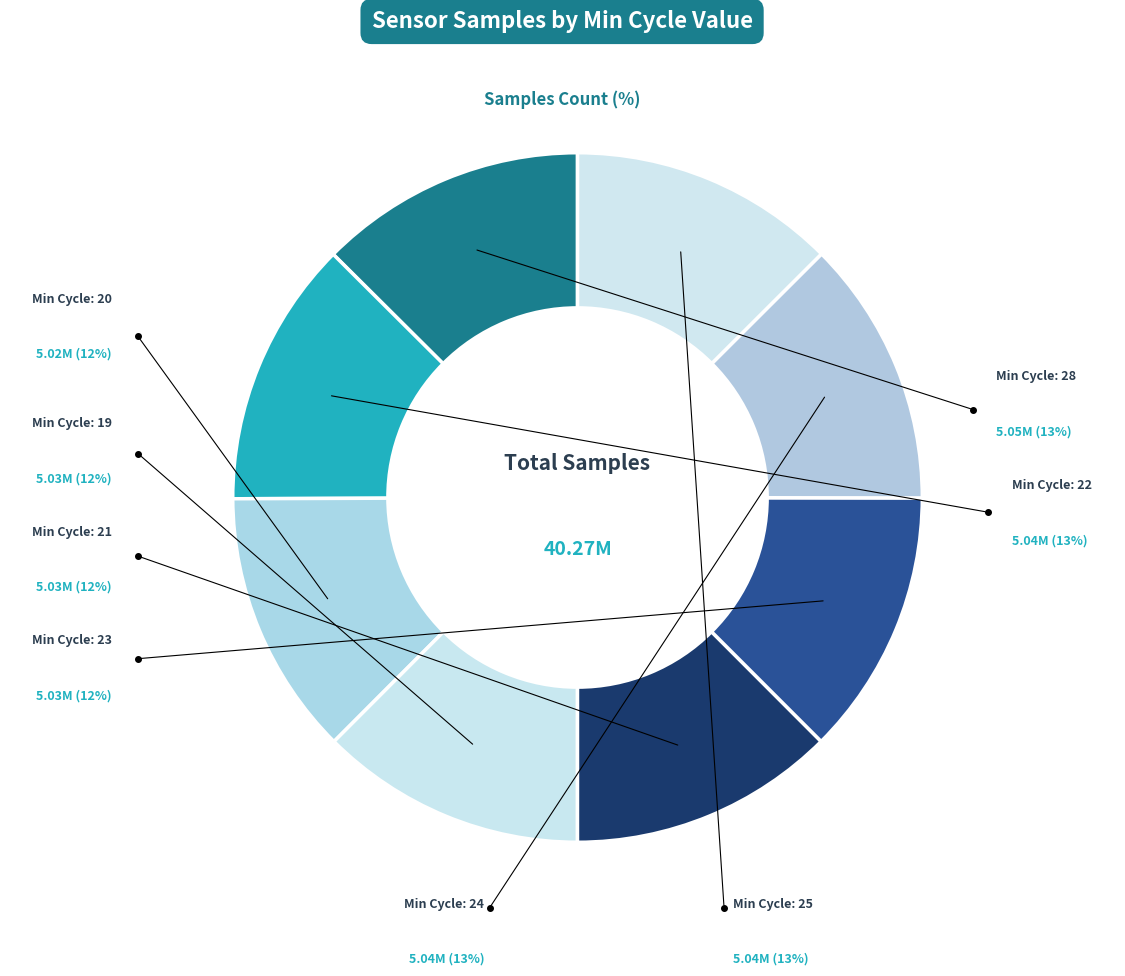

Count the number of slices in the pie.

8